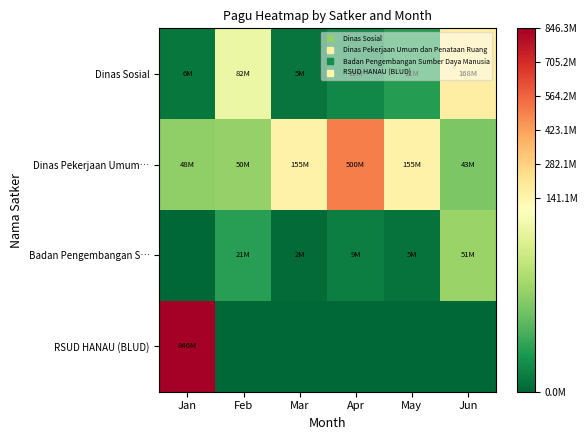

How many categories are shown in the chart?

6